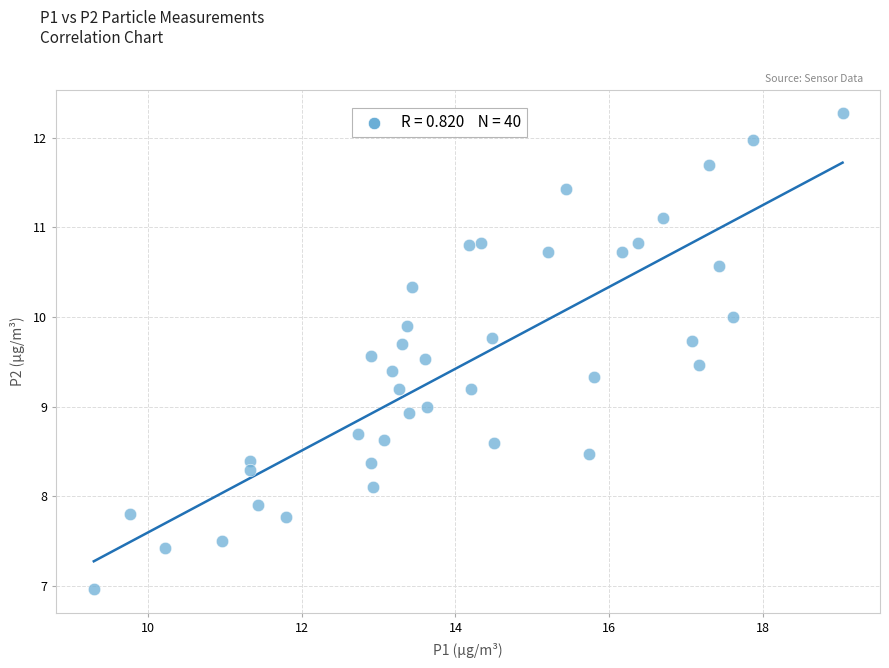

What is the range of X values (max minus min)?

9.7